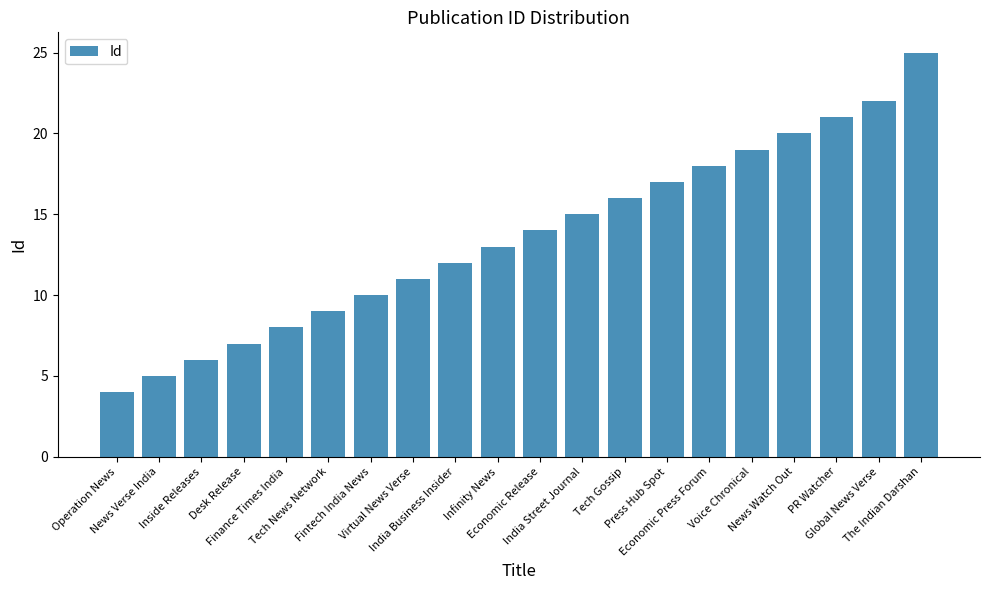

What is the difference between the second highest and second lowest values?

17